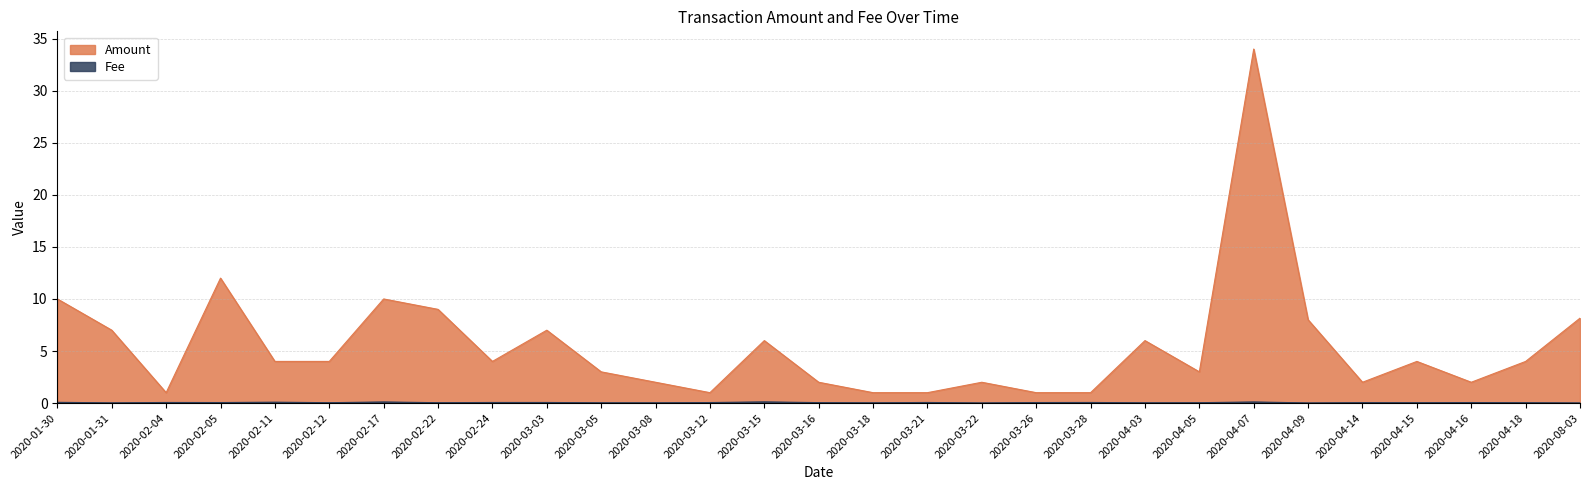

At which label is Fee closest to 0?

2020-03-22